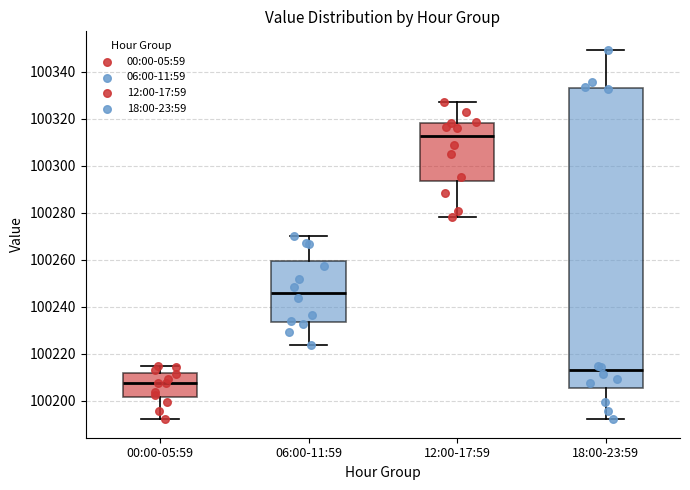

Where is the upper edge of the box for 12:00-17:59 on the y-axis? The values are not printed on the chart, so give them approximately, as read against the axis.

100318